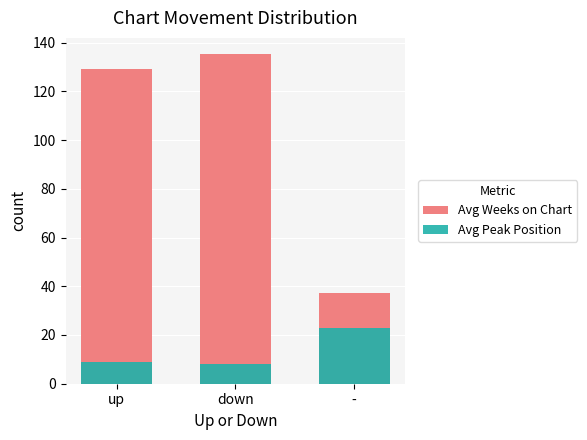

What is the label of the 1st bar from the left?

up